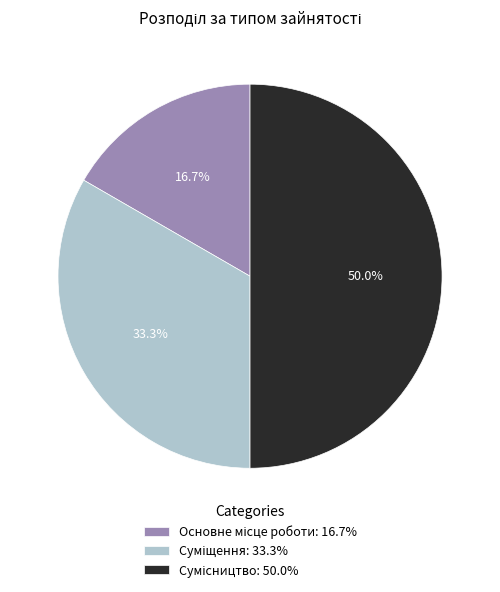

How many slices are in this pie chart?

3